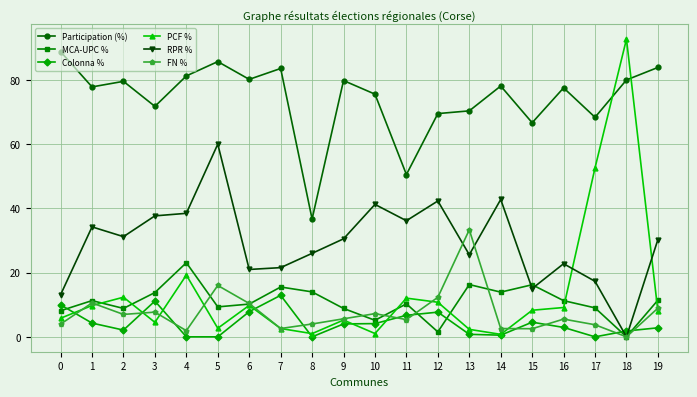

Which series ends up on top after the final intersection of PCF % and RPR %?

RPR %